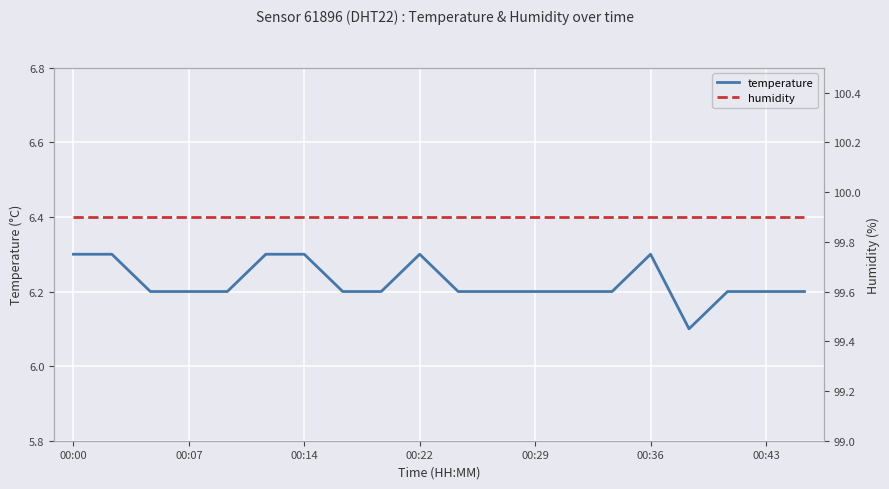

True or false: temperature has a value of 6.2 at 00:29.

True